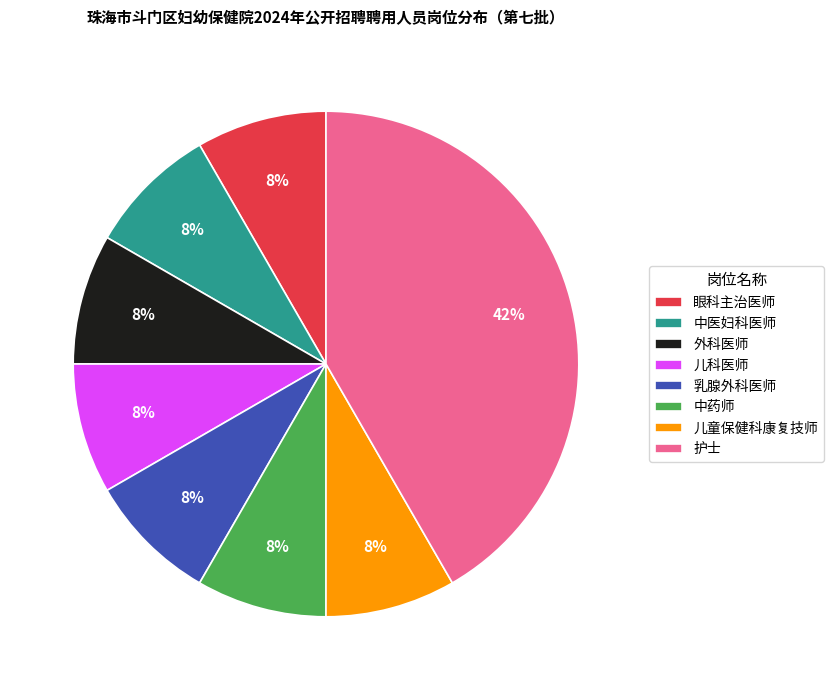

Combined, do 儿科医师 and 乳腺外科医师 account for over 50%?

No